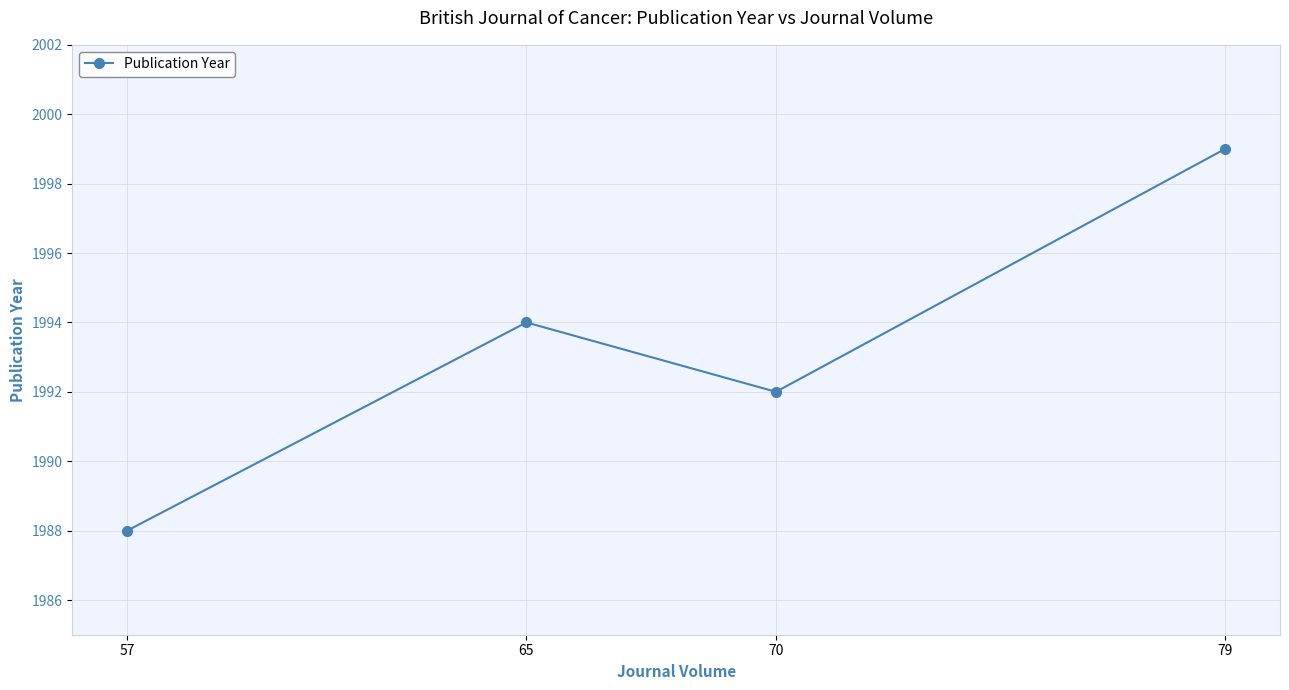

What is the difference between the values at 57 and 65?

6